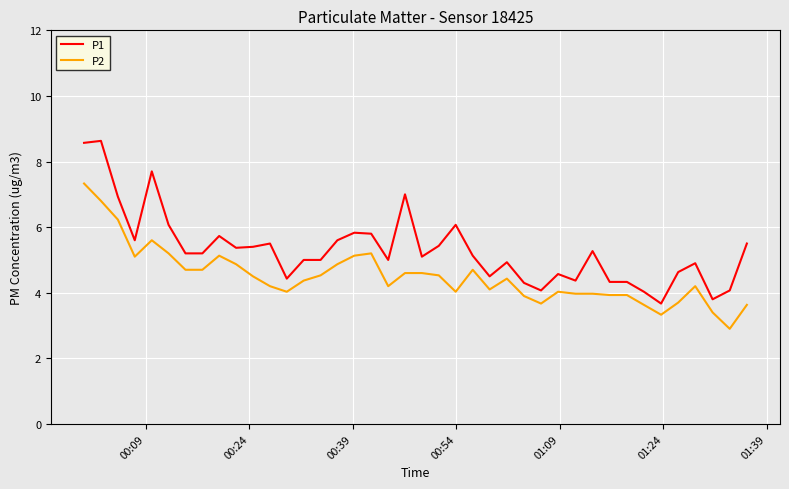

Which series has the largest range (max minus min)?

P1